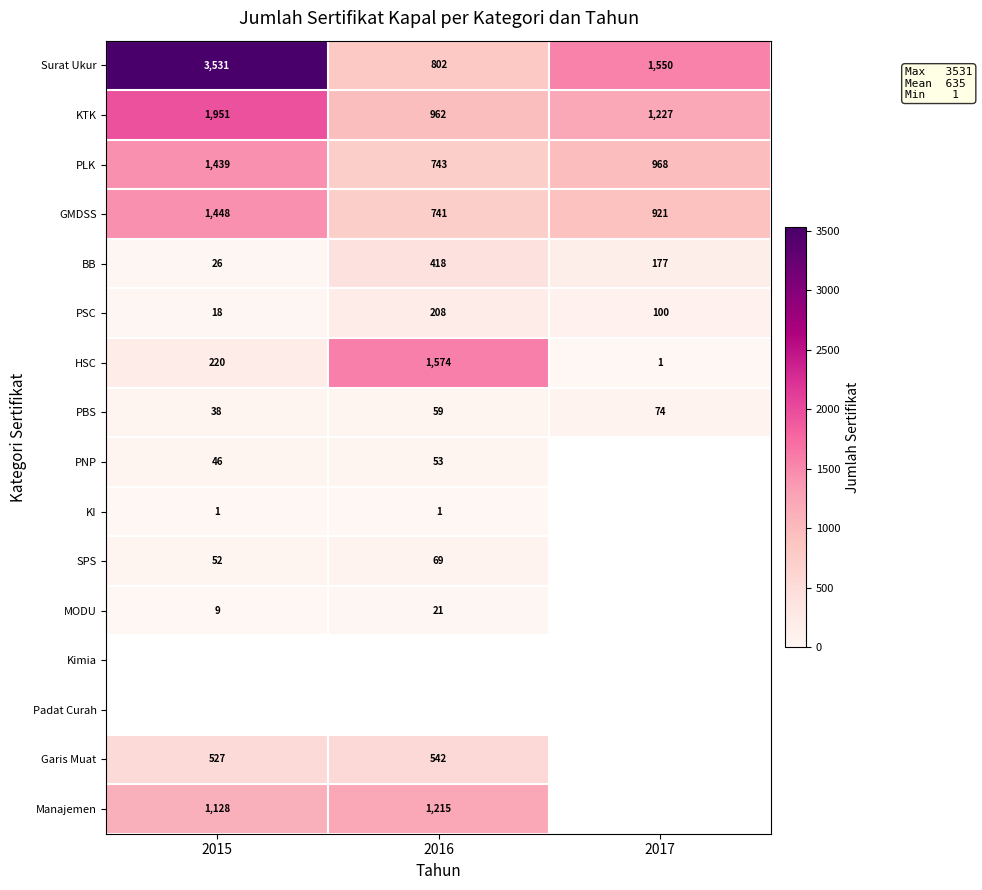

The value of Manajemen at 2016 is 1215. True or false?

True